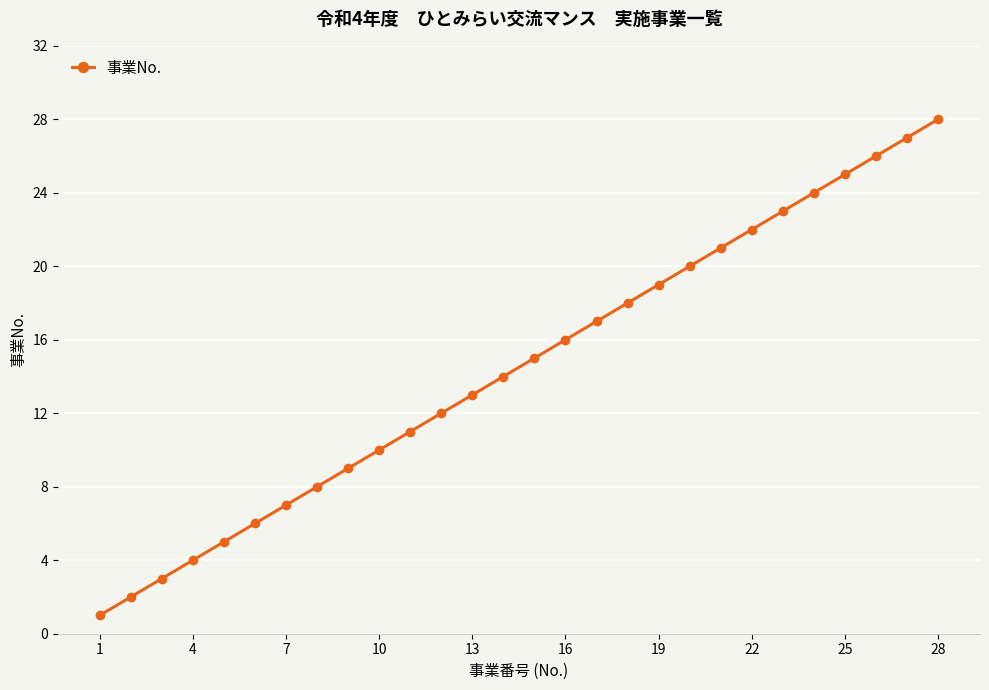

What is the greatest value displayed?

28